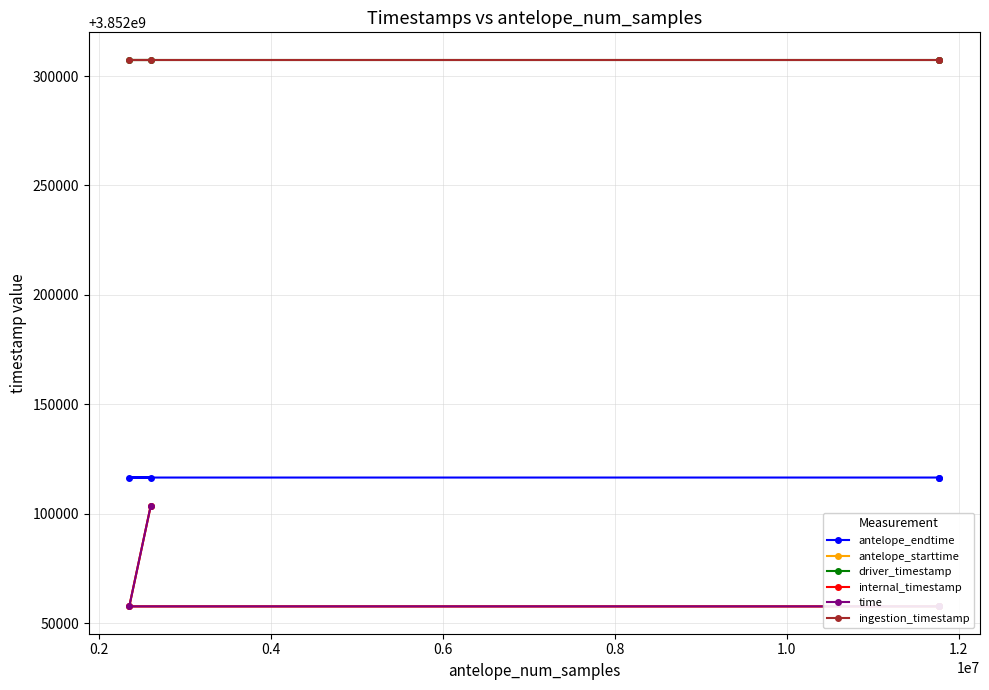

True or false: driver_timestamp has more than 1 points higher than both neighbors.

False